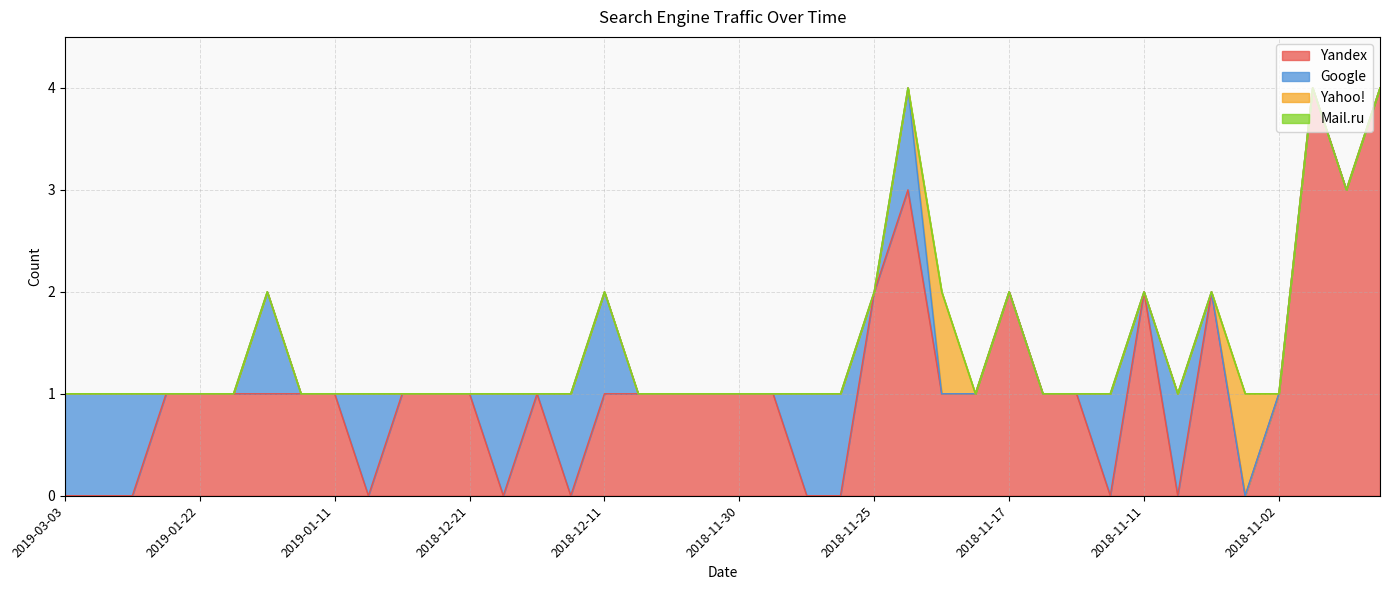

What are all the series names shown in the legend?

Yandex, Google, Yahoo!, Mail.ru